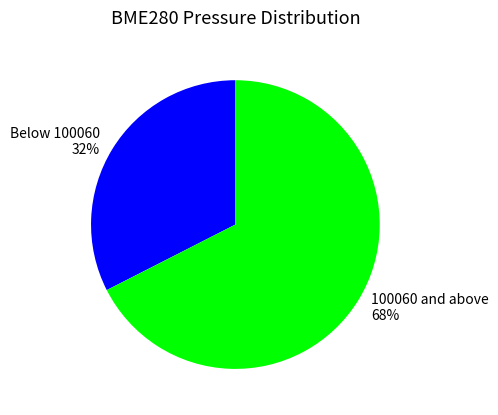

To the nearest percent, what is the average slice percentage?

50%